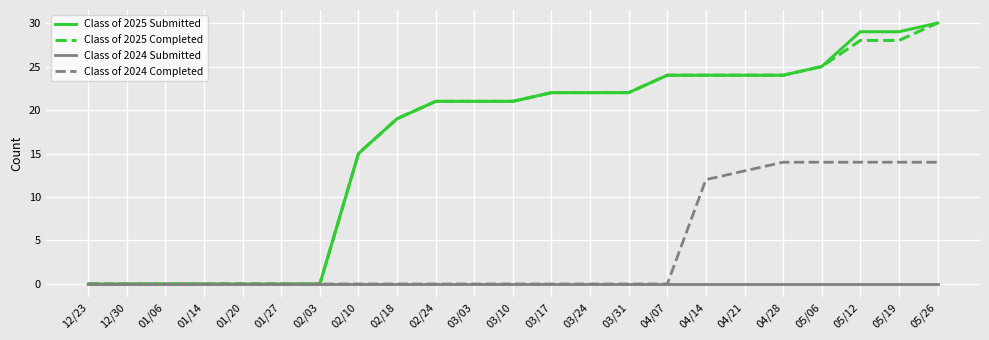

What is the sum of all Class of 2024 Completed values?

95